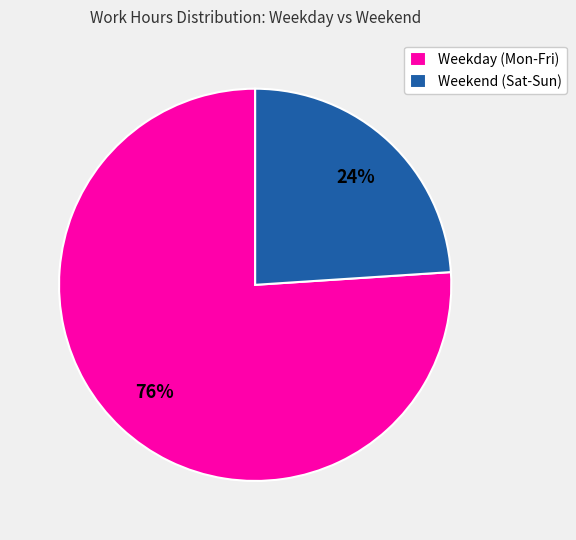

To the nearest percent, what is the difference between the largest and smallest slice percentages?

52%